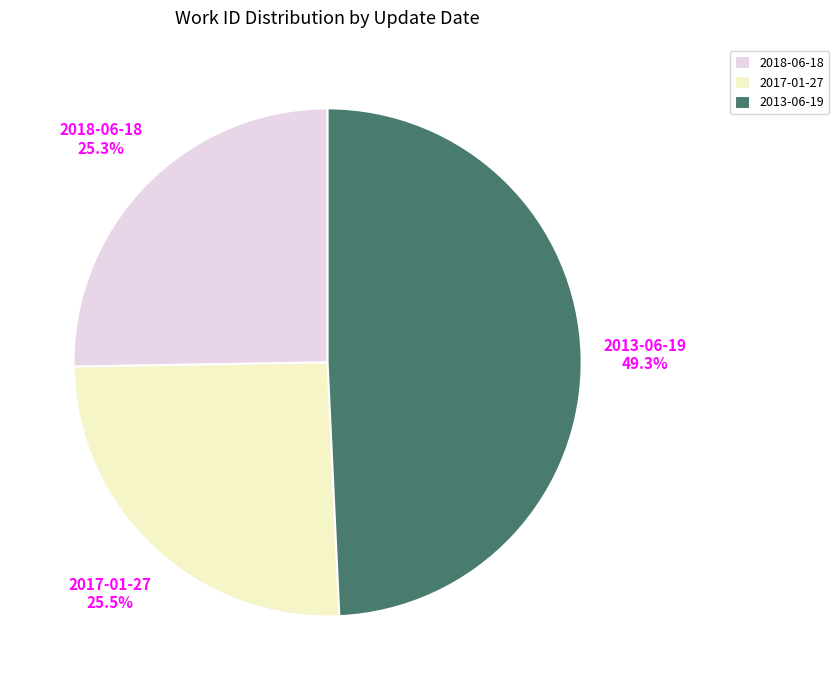

How much of the chart is everything except 2017-01-27?

74.5%